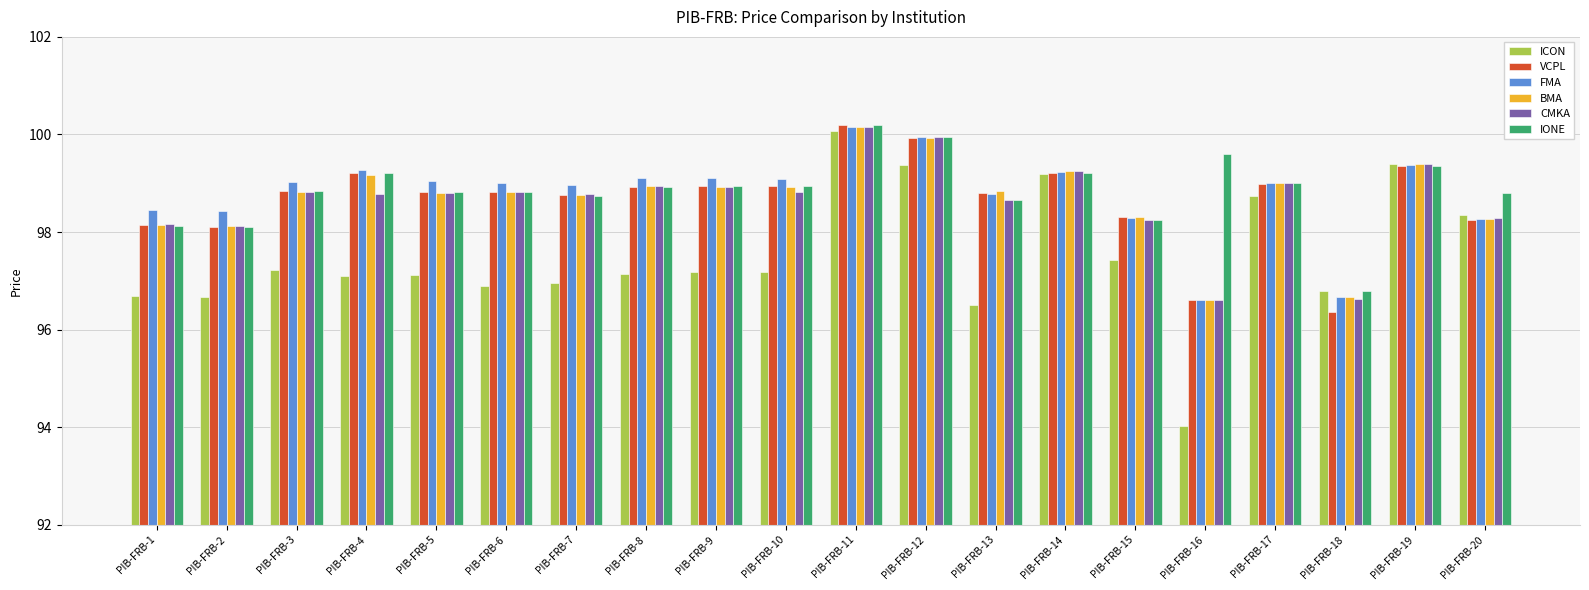

What is the maximum value shown in the chart?

100.2